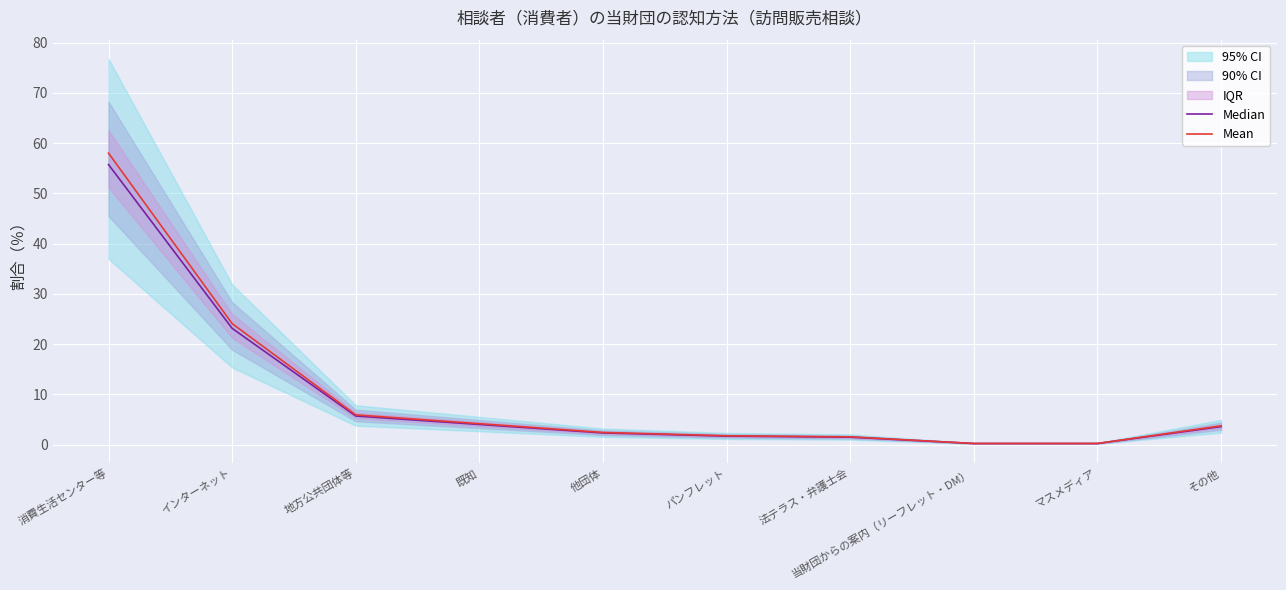

Which series has the largest range (max minus min)?

Mean